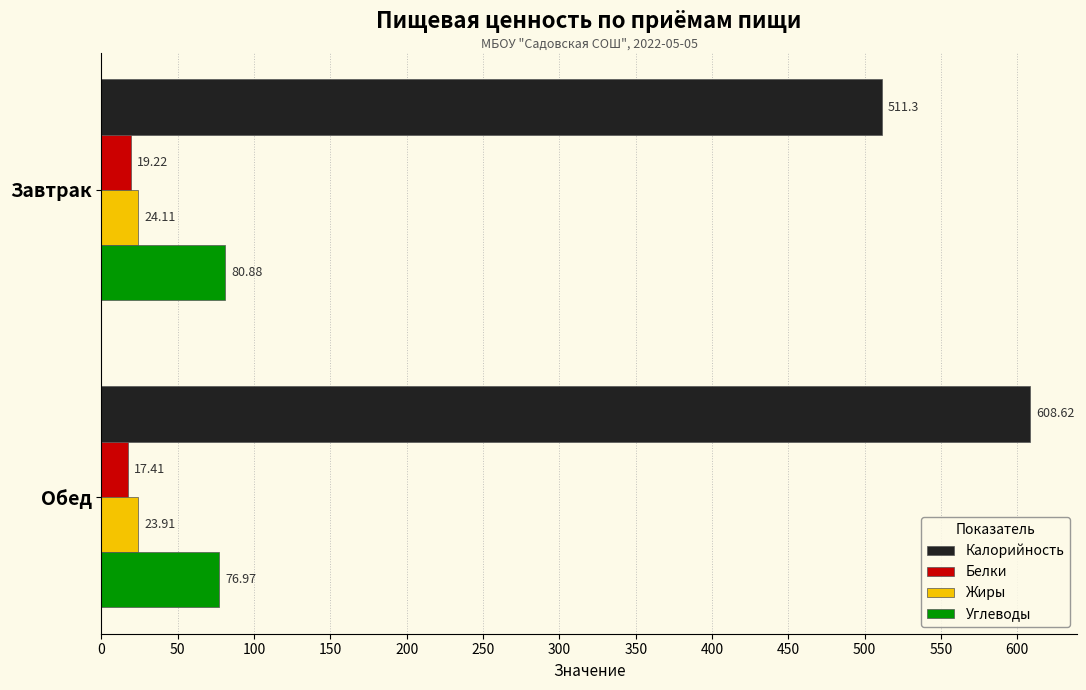

How many values in the Белки series exceed 19?

1